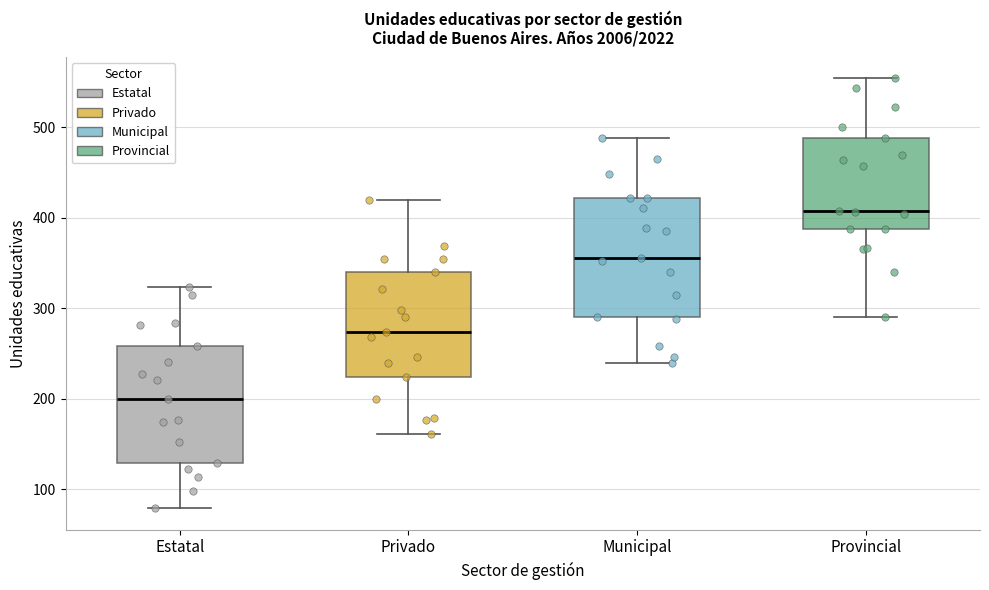

Which box's median line is the lowest?

Estatal